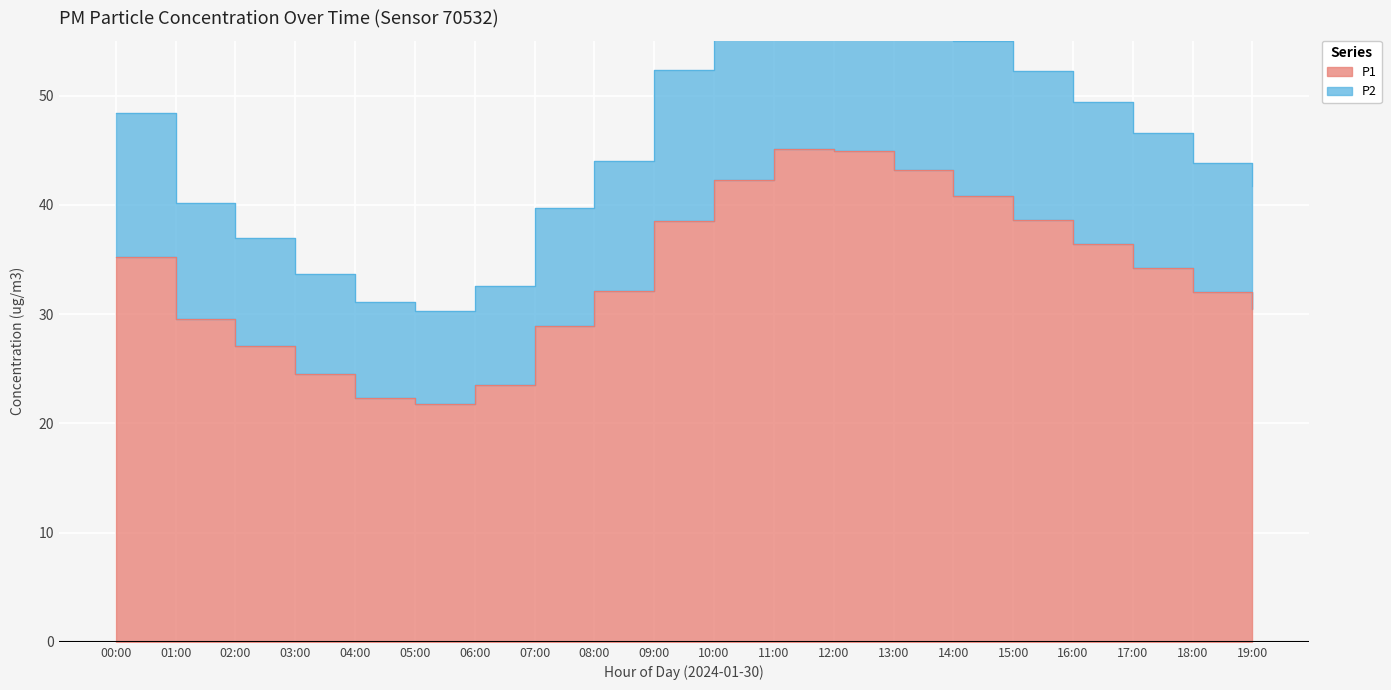

The P1 series shows 38.5 at 09:00. True or false?

True